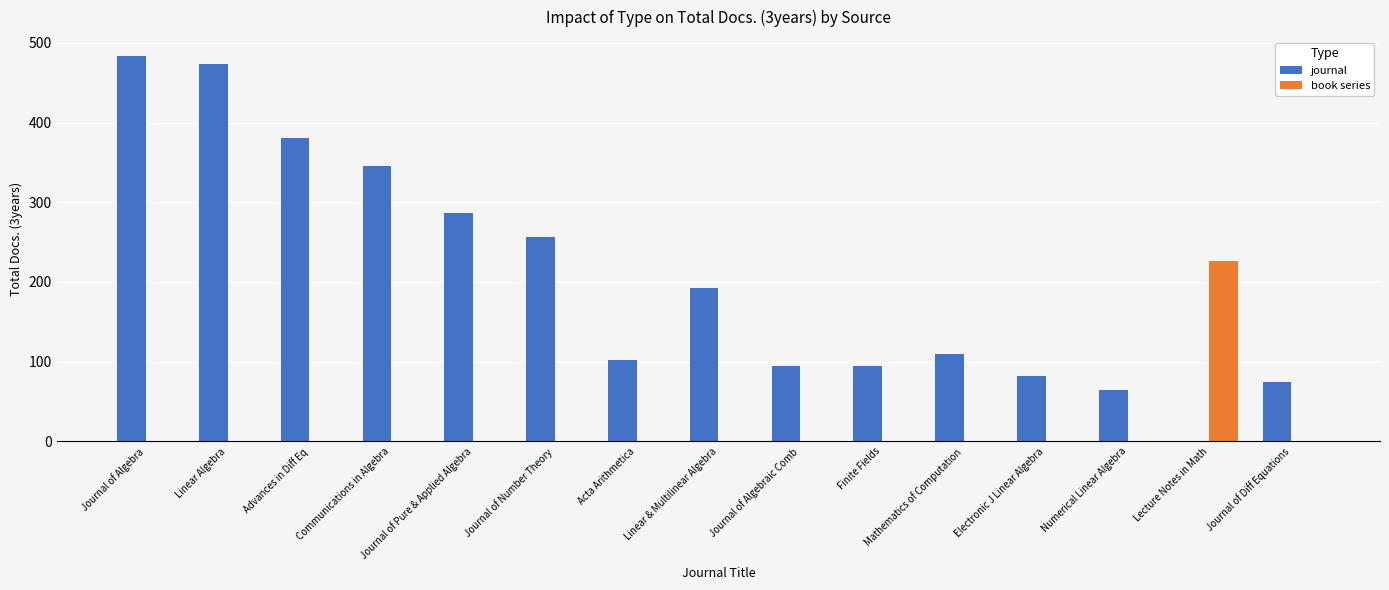

How many data points in book series are above 0?

1